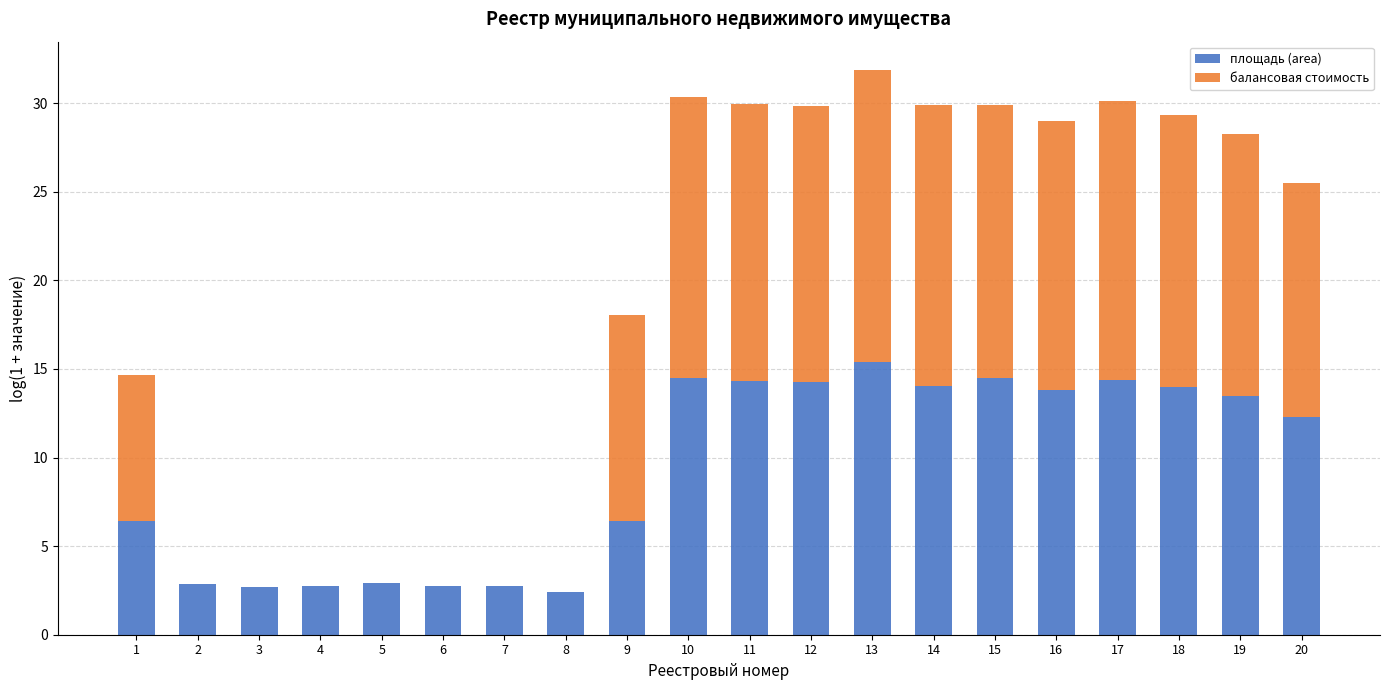

The площадь (area) series shows 24.5 at 16. True or false?

False